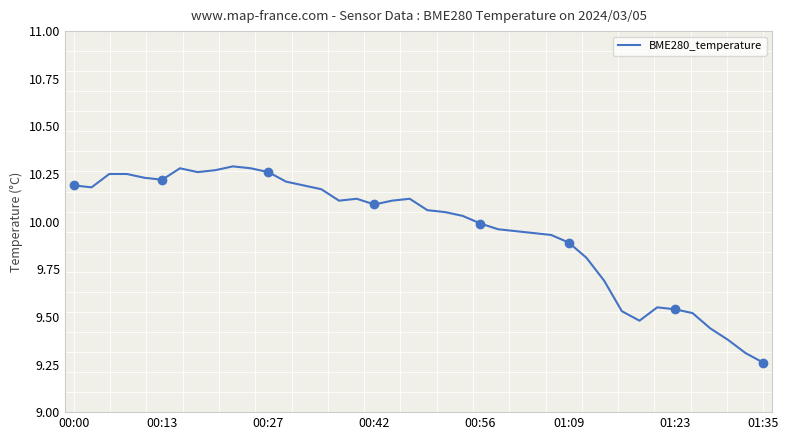

True or false: BME280_temperature has a value of 3.7 at 00:27.

False